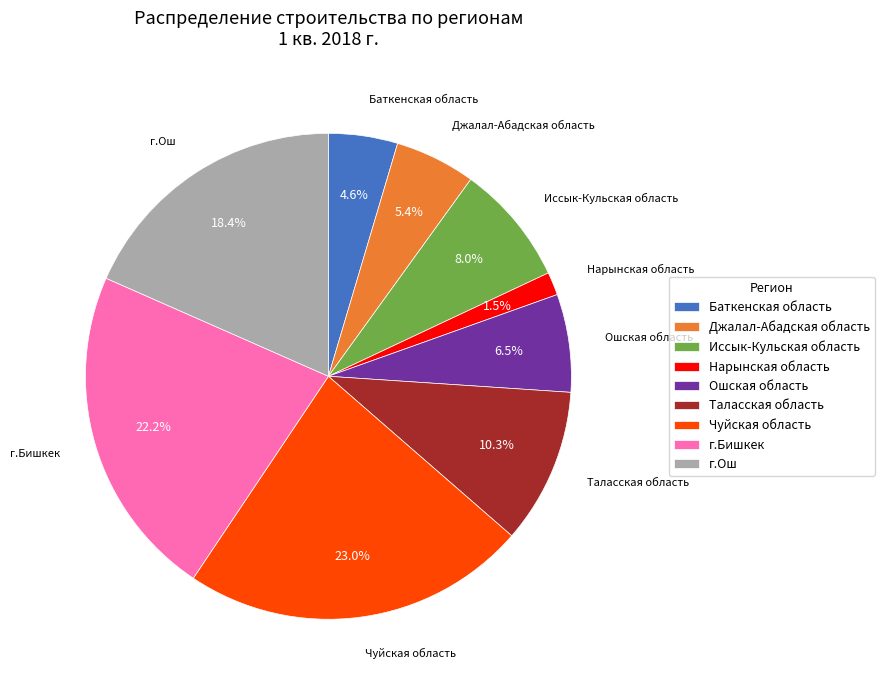

Is the sum of г.Ош and Баткенская область greater than half?

No